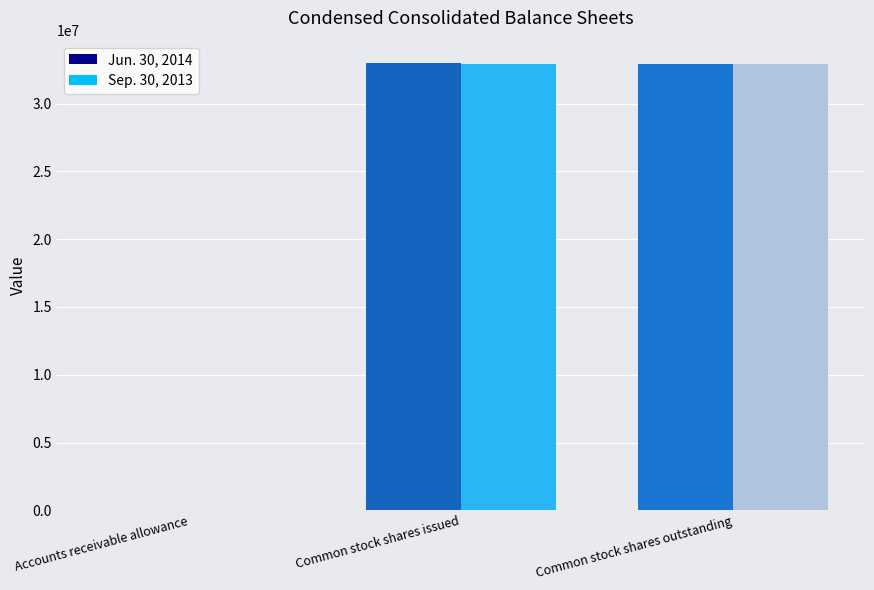

True or false: Jun. 30, 2014 has a value of 32900705 at Common stock shares outstanding.

True